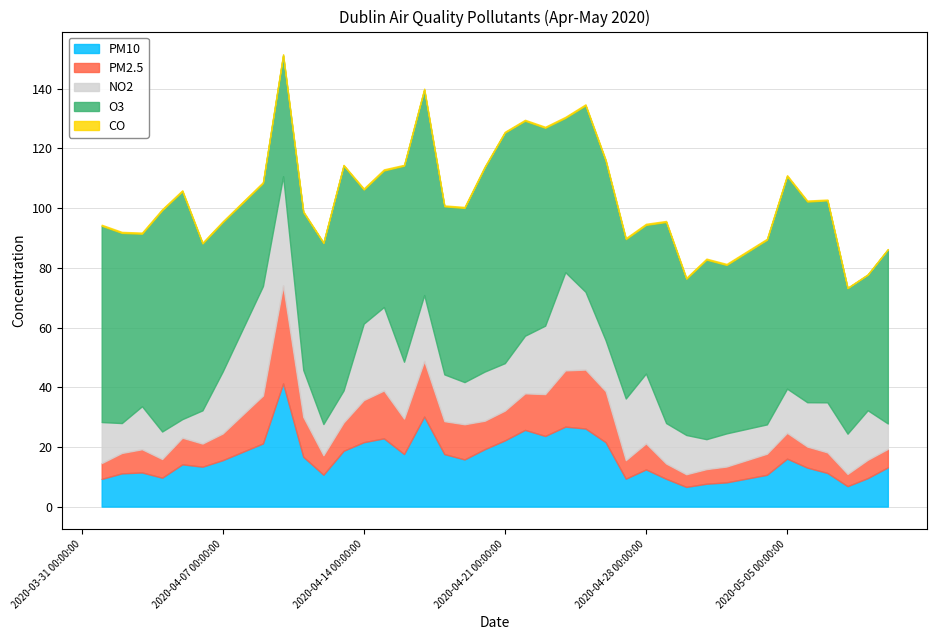

The value of CO at 2020-04-23 is 0.3. True or false?

True